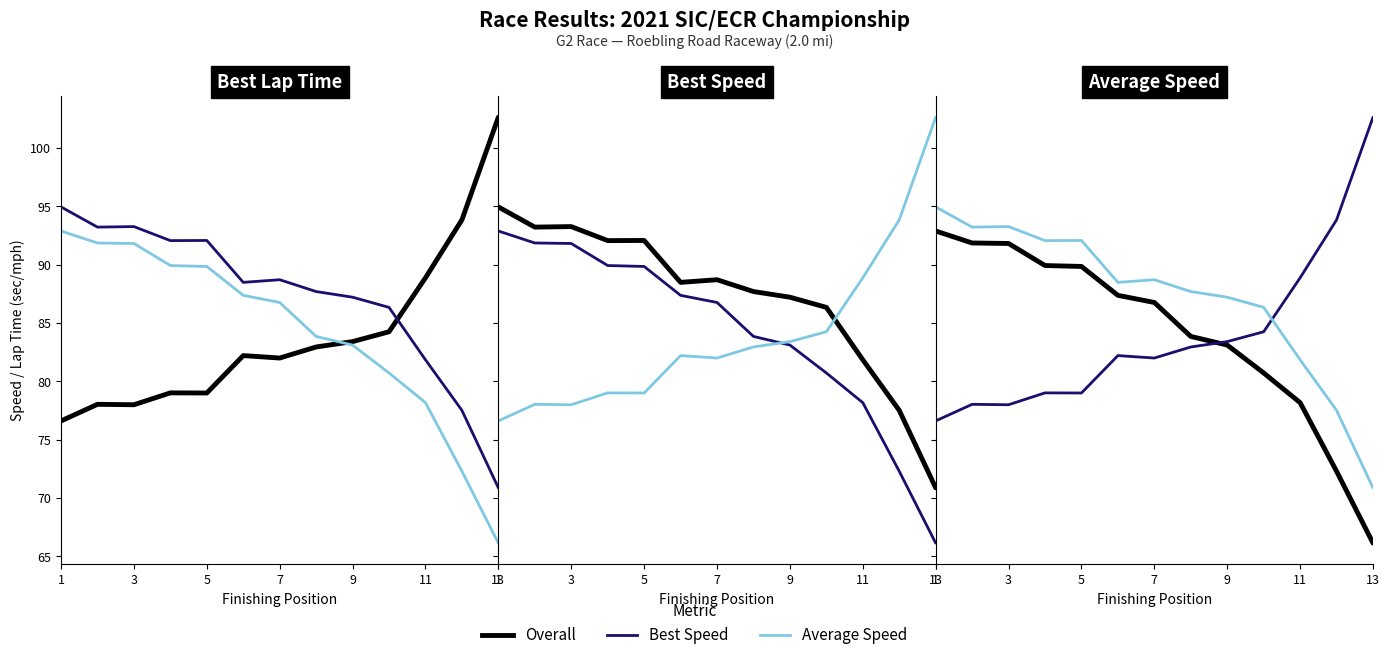

Which has a higher value, 7 or 13?

7